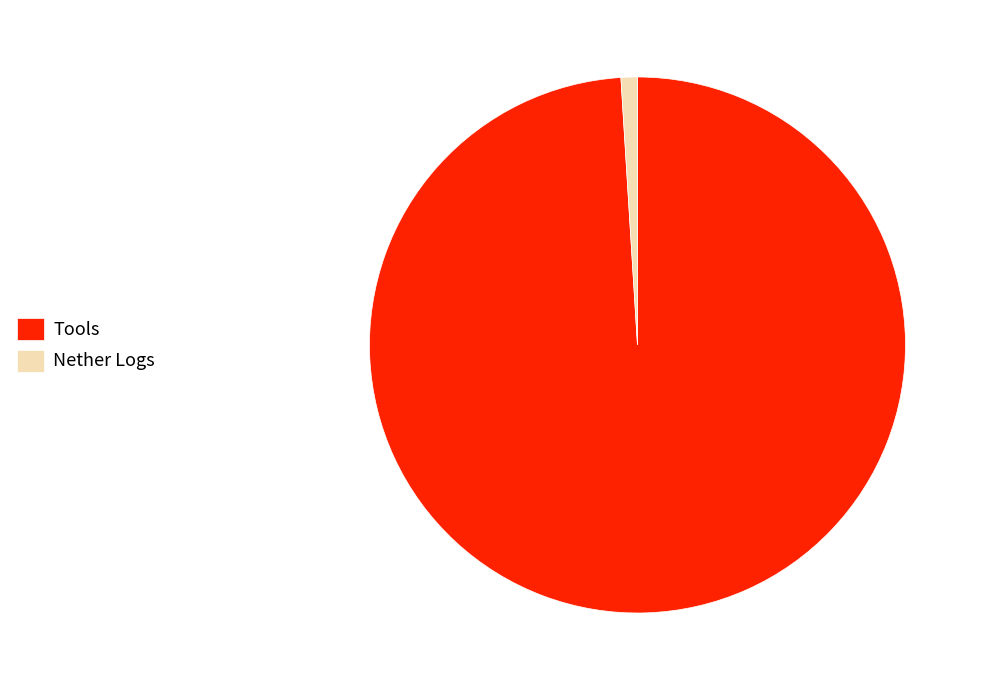

Is it true that Tools is 86% of the pie?

False